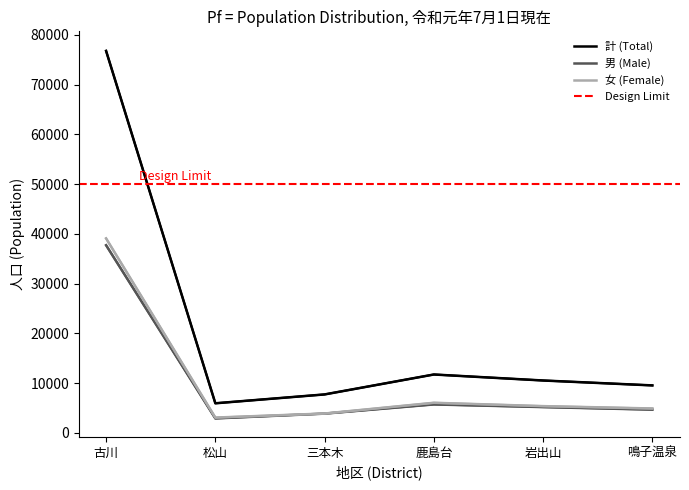

True or false: 女 (Female) and 計 (Total) intersect in this chart.

False